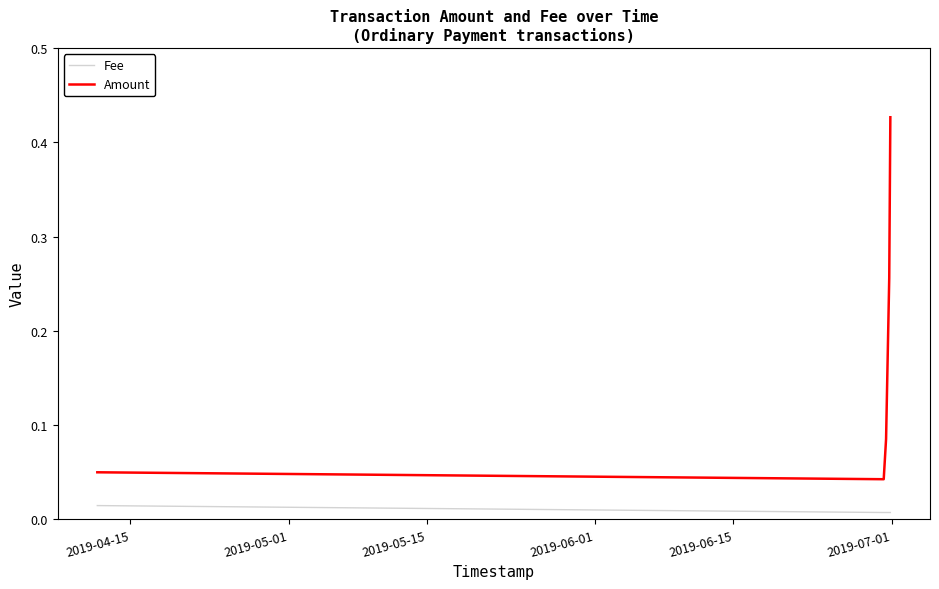

Does the chart have visible grid lines?

No